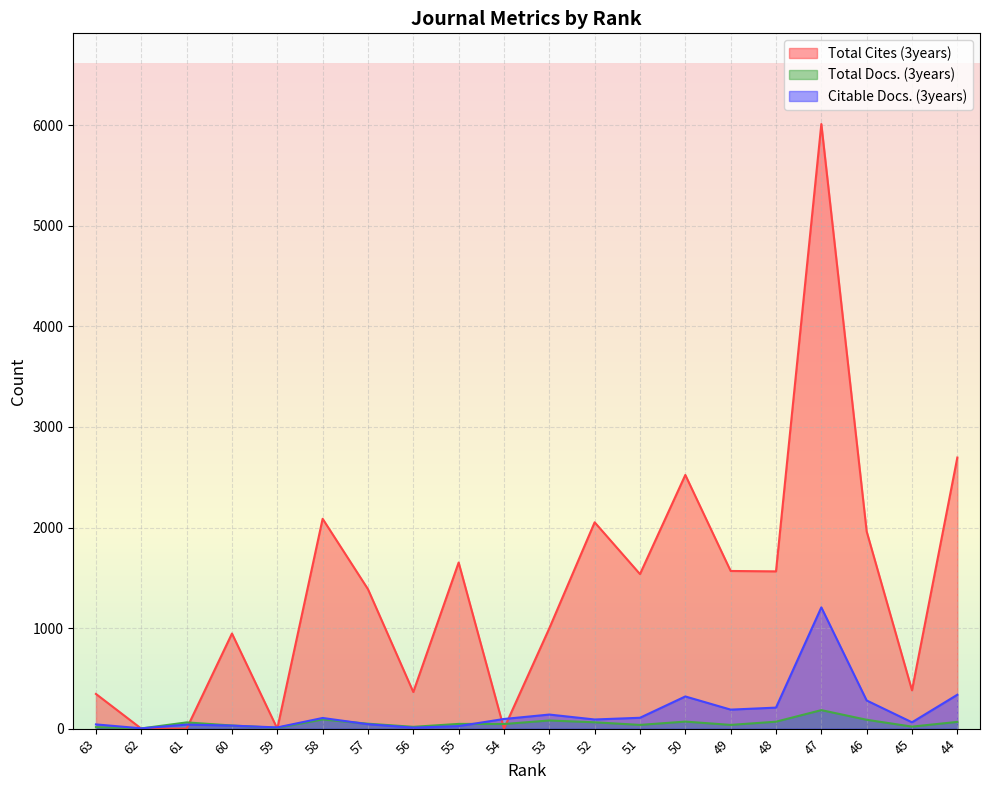

Reading left to right, transcribe all the data shown in this chart.

Total Cites (3years): 345	0	0	946	0	2087	1387	364	1652	0	998	2052	1537	2523	1568	1564	6013	1961	381	2696
Total Docs. (3years): 15	2	62	31	8	91	49	18	47	46	81	63	37	70	37	69	184	88	20	67
Citable Docs. (3years): 42	3	40	30	12	106	44	10	25	96	140	91	108	320	189	209	1206	280	63	337